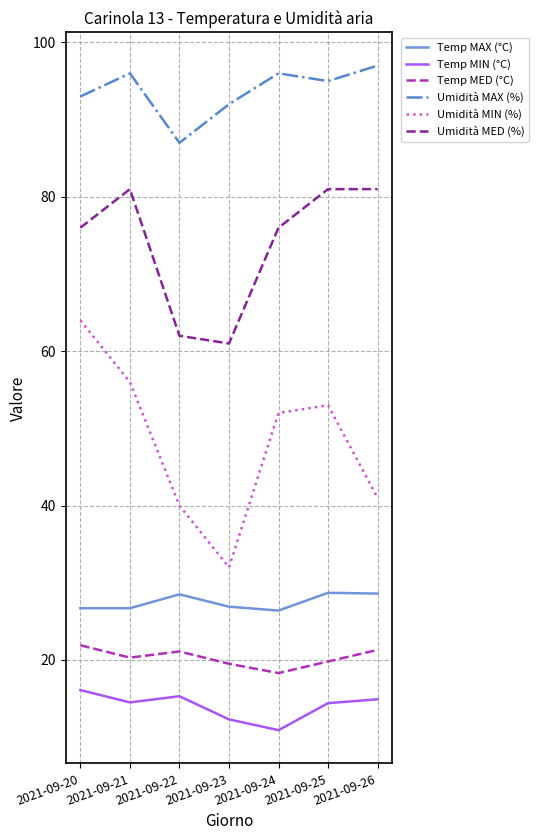

Which series has the widest spread of values?

Umidità MIN (%)